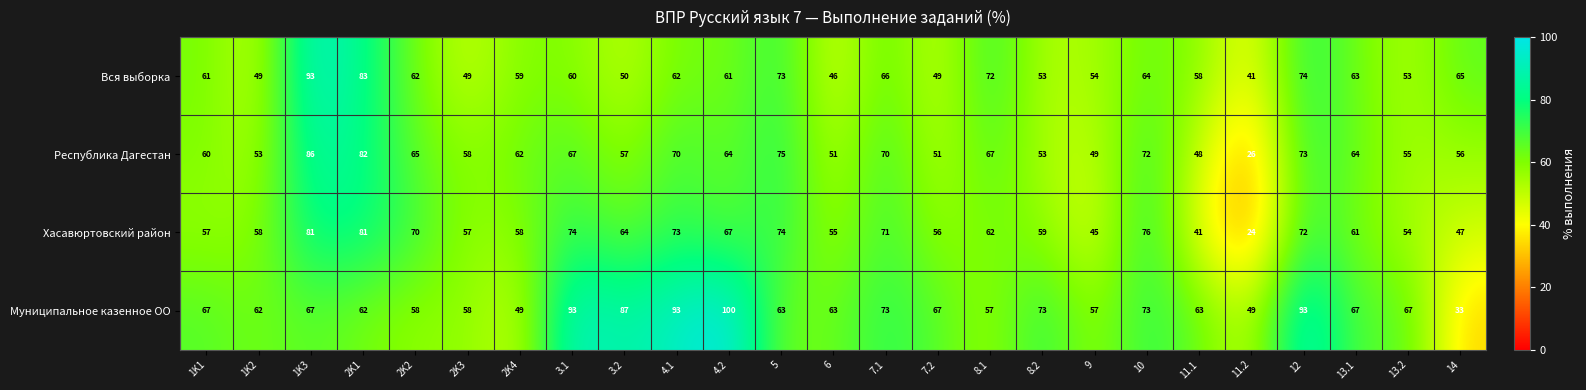

What is the greatest value displayed?

100